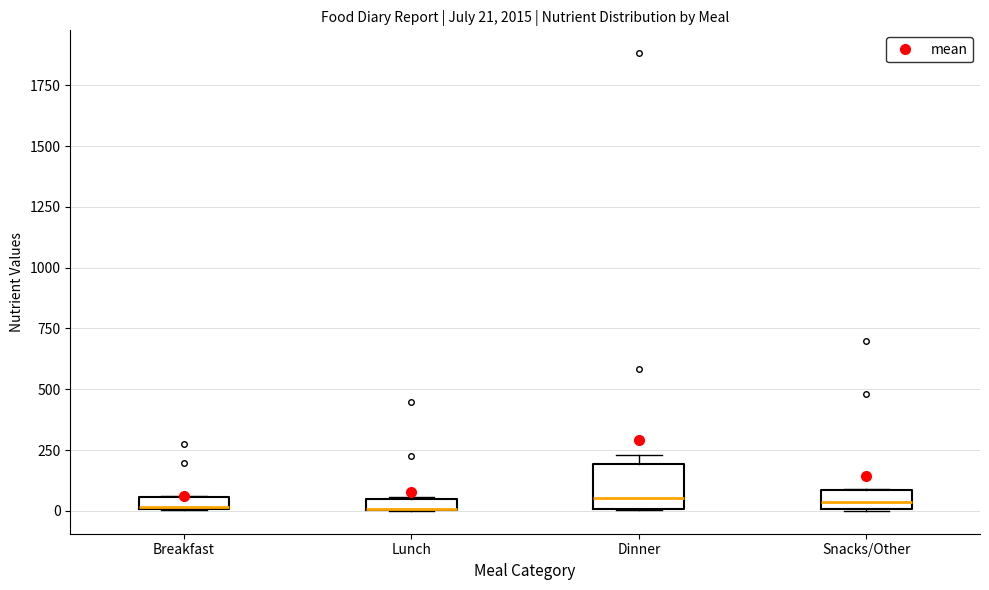

Which box is the tallest, from its lower edge to its upper edge?

Dinner